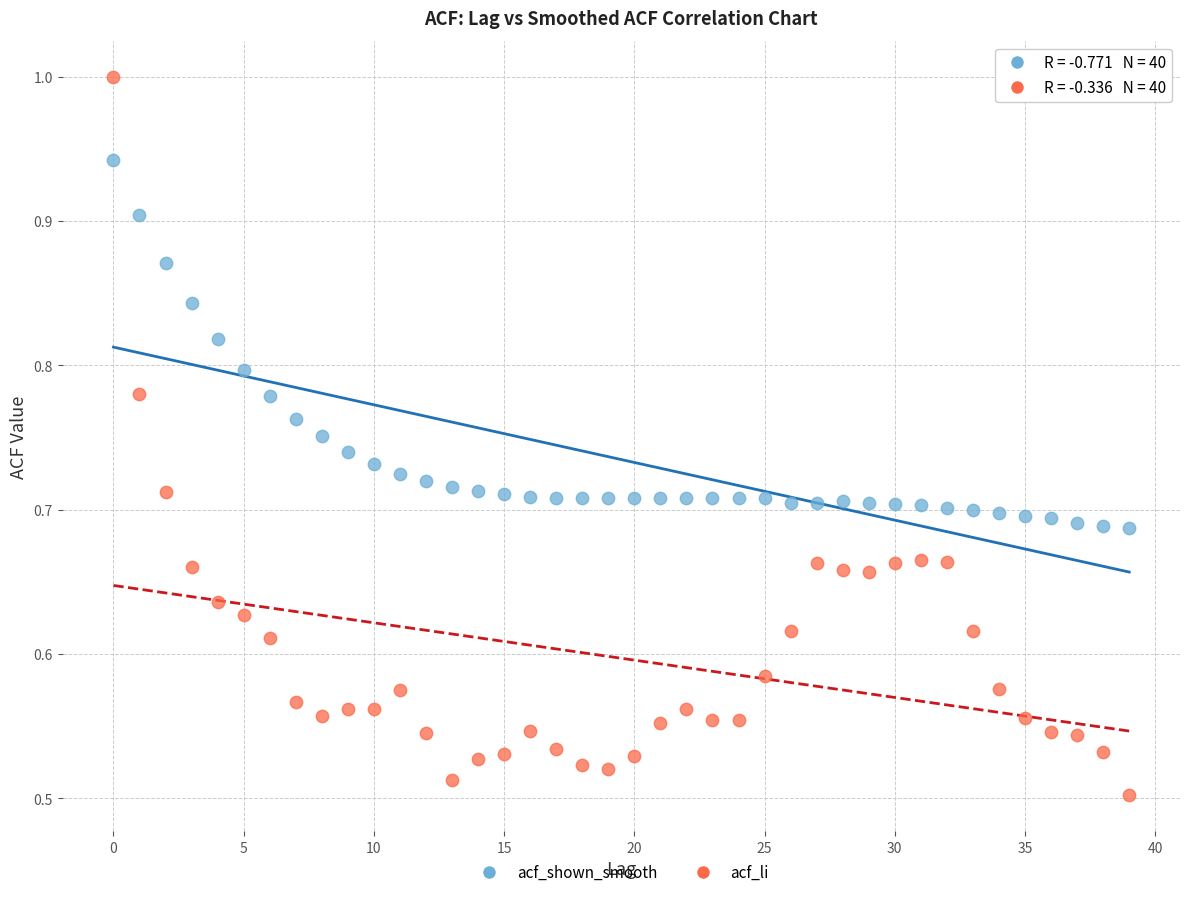

Which series contains the lowest Y value?

acf_li